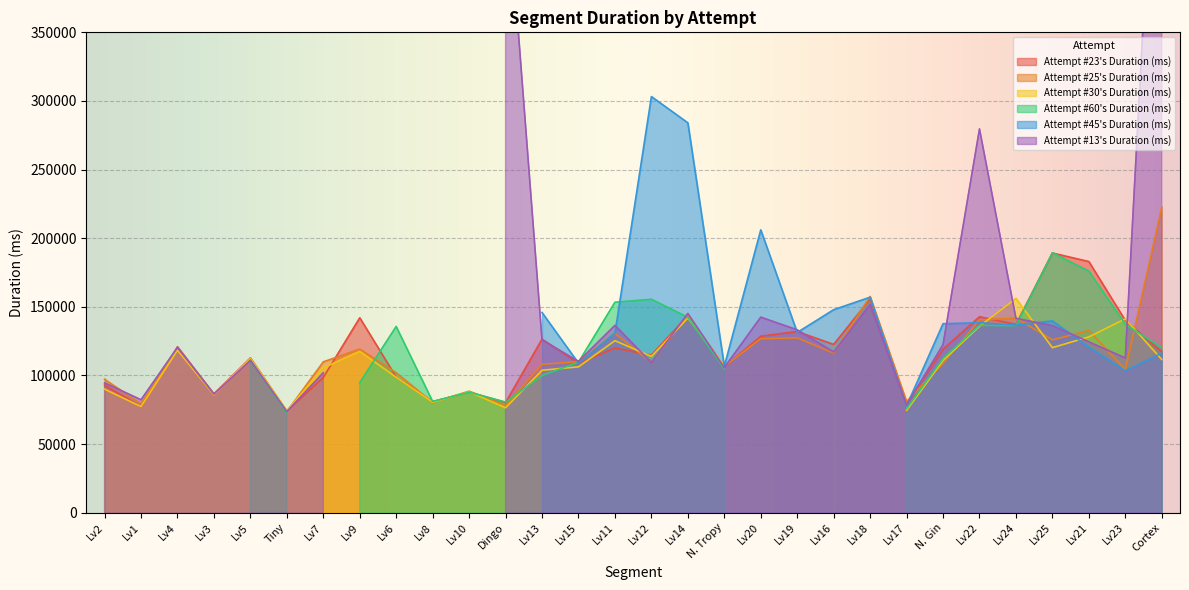

Which series ends up on top after the final intersection of Attempt #13's Duration (ms) and Attempt #60's Duration (ms)?

Attempt #13's Duration (ms)